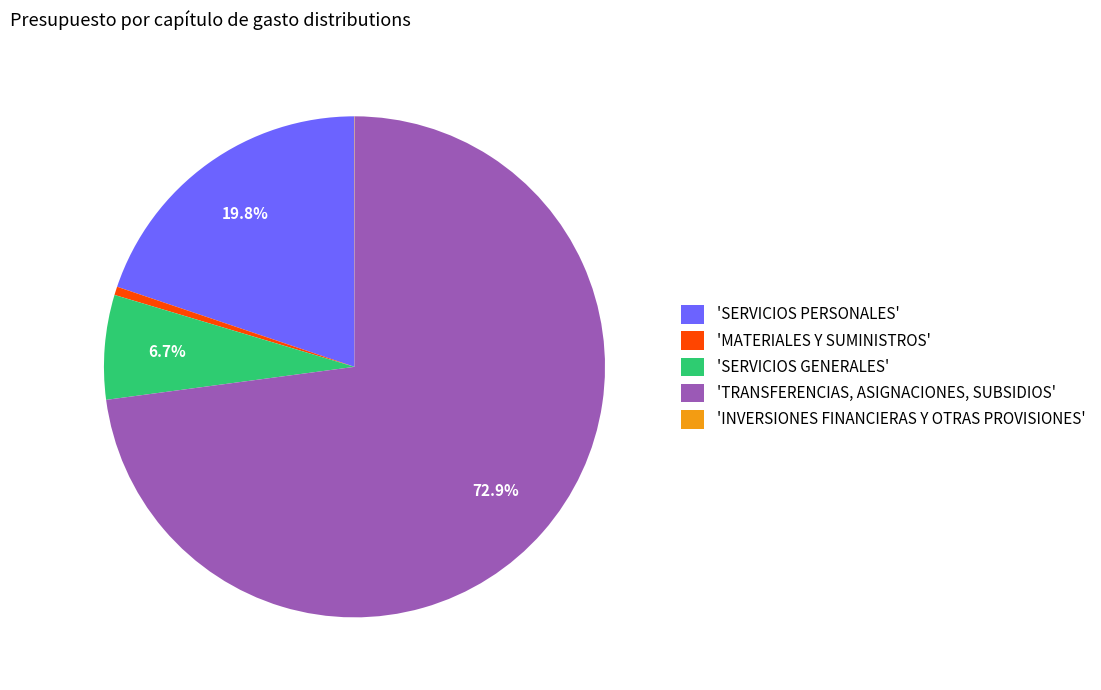

Does any single category account for the majority?

Yes